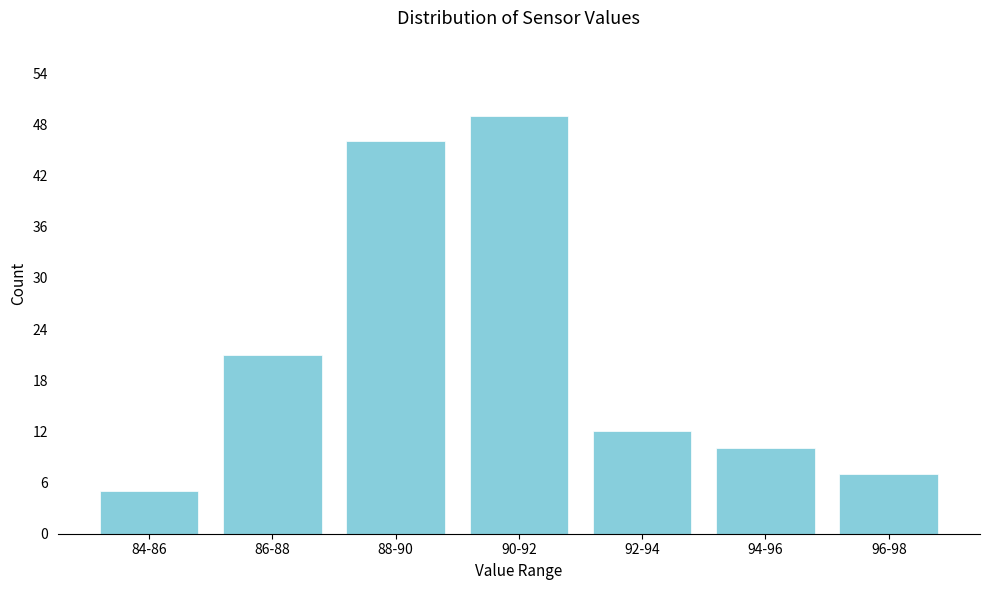

Reading left to right, extract all data points from this chart.

5	21	46	49	12	10	7